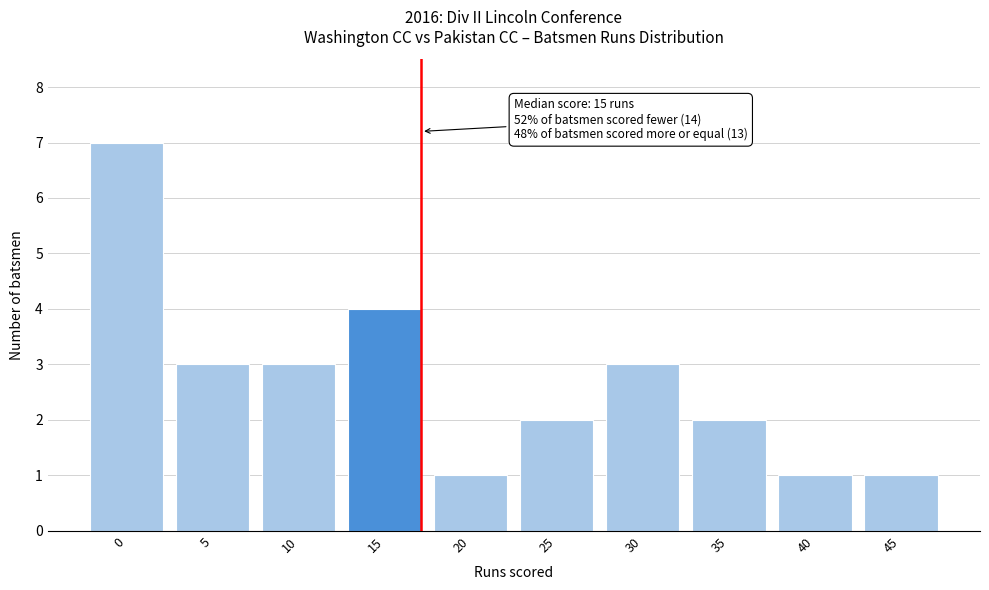

Reading left to right, extract all data points from this chart.

7	3	3	4	1	2	3	2	1	1